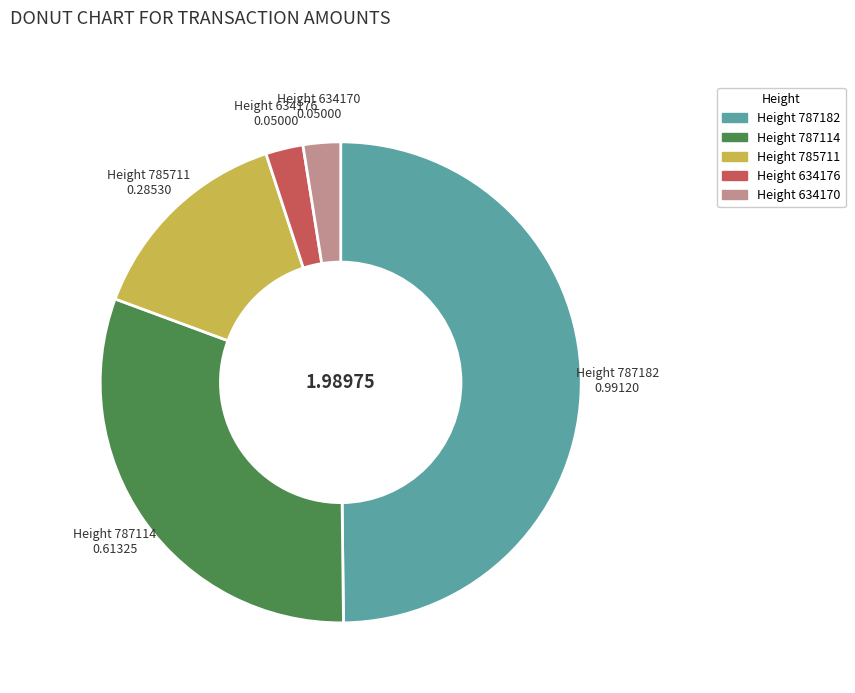

Do Height 787114 and Height 787182 together represent more than half of the pie?

Yes